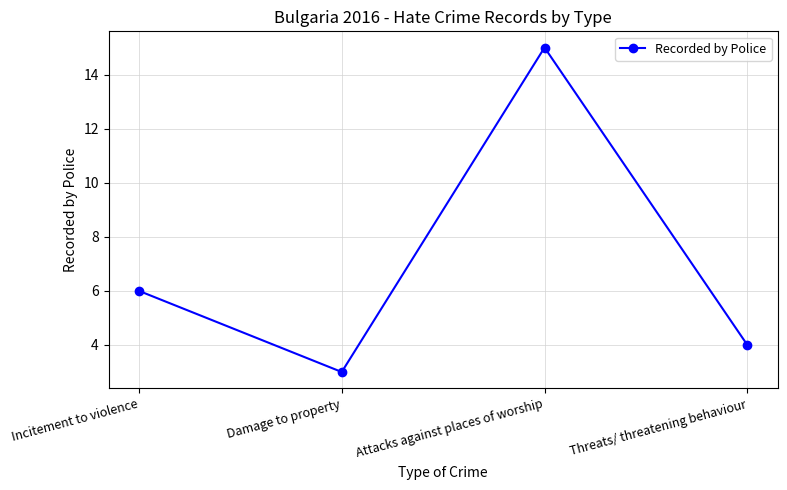

How many points are higher than both their immediate neighbors (excluding endpoints)?

1